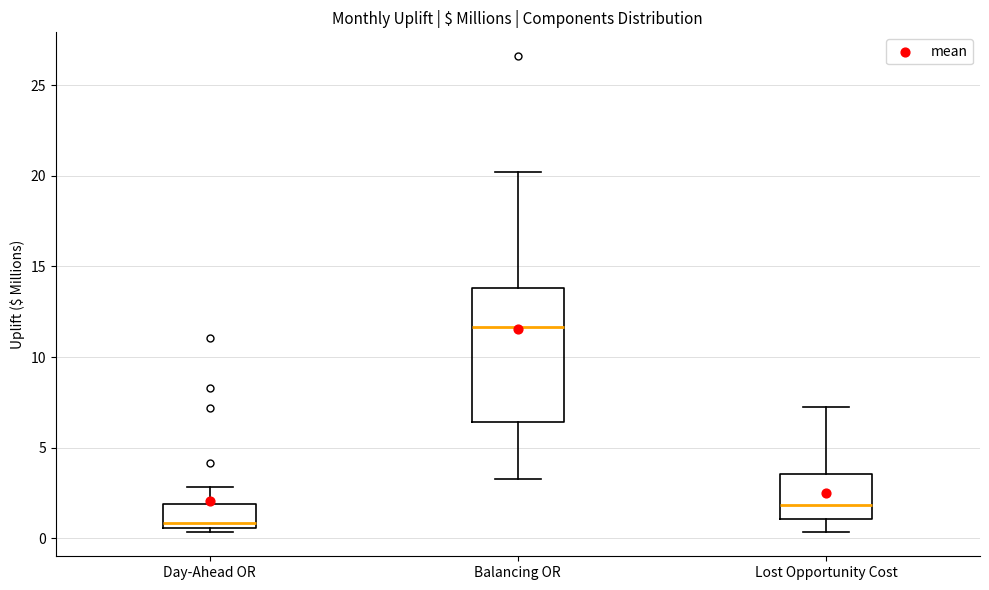

Reading left to right, transcribe this box plot: for each box, give where its median line is, the range the box spans, and where its two whiskers end, as read against the y-axis. The values are not printed on the chart, so give them approximately, as read against the axis.

Day-Ahead OR: median 1.0, box 0.5 to 2.0, whiskers 0.5 (just below the box's lower edge) to 3.0
Balancing OR: median 11.5, box 6.5 to 14.0, whiskers 3.5 to 20.0
Lost Opportunity Cost: median 2.0, box 1.0 to 3.5, whiskers 0.5 to 7.0